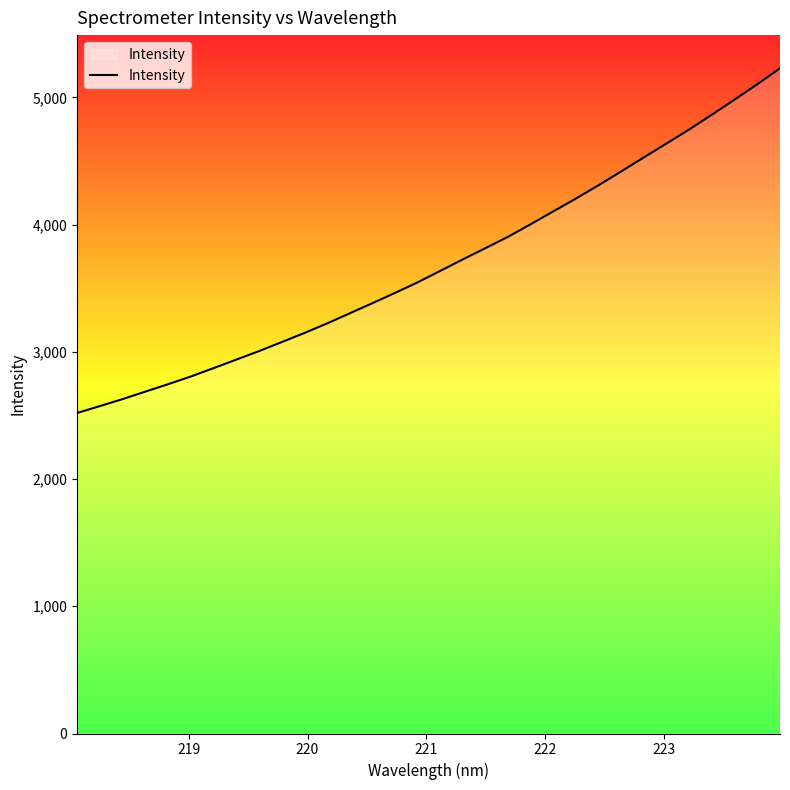

What is the difference between the maximum and minimum values?

2709.0